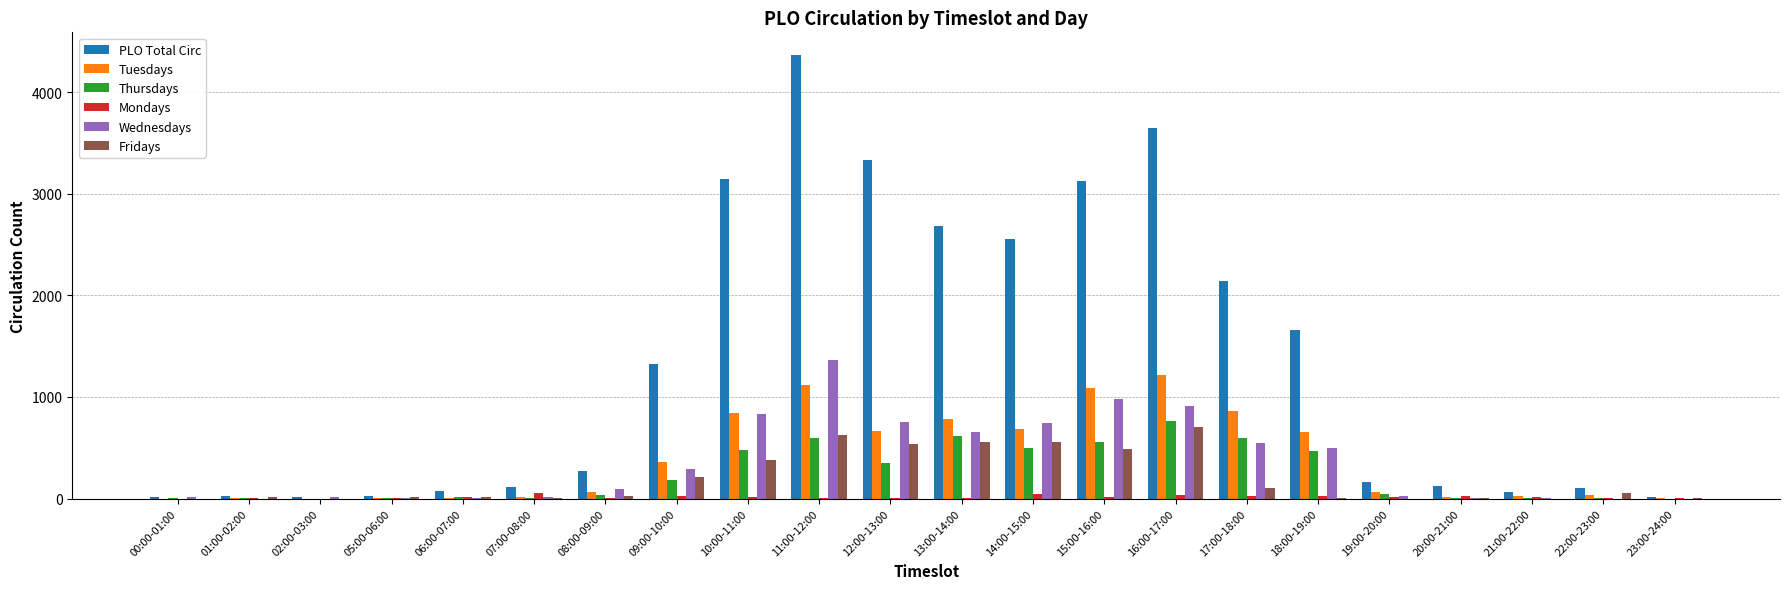

Which category has the highest value in the PLO Total Circ series?

11:00-12:00